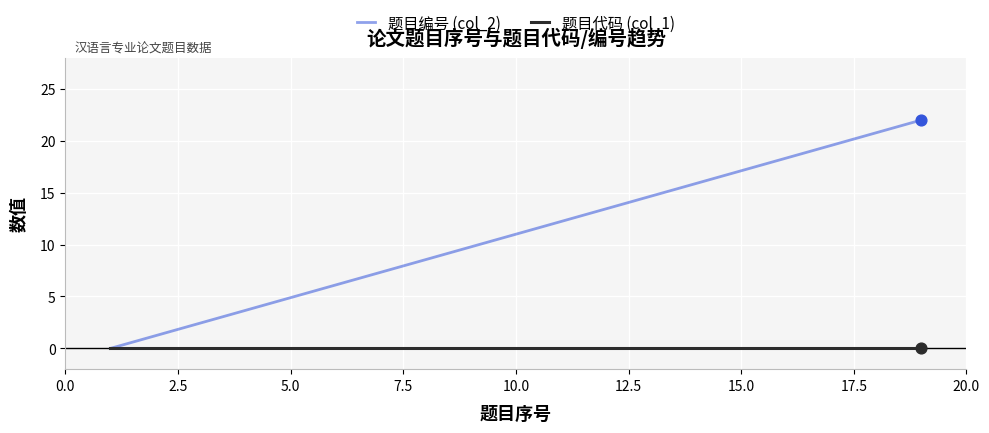

Which series has the widest spread of values?

题目编号 (col_2)